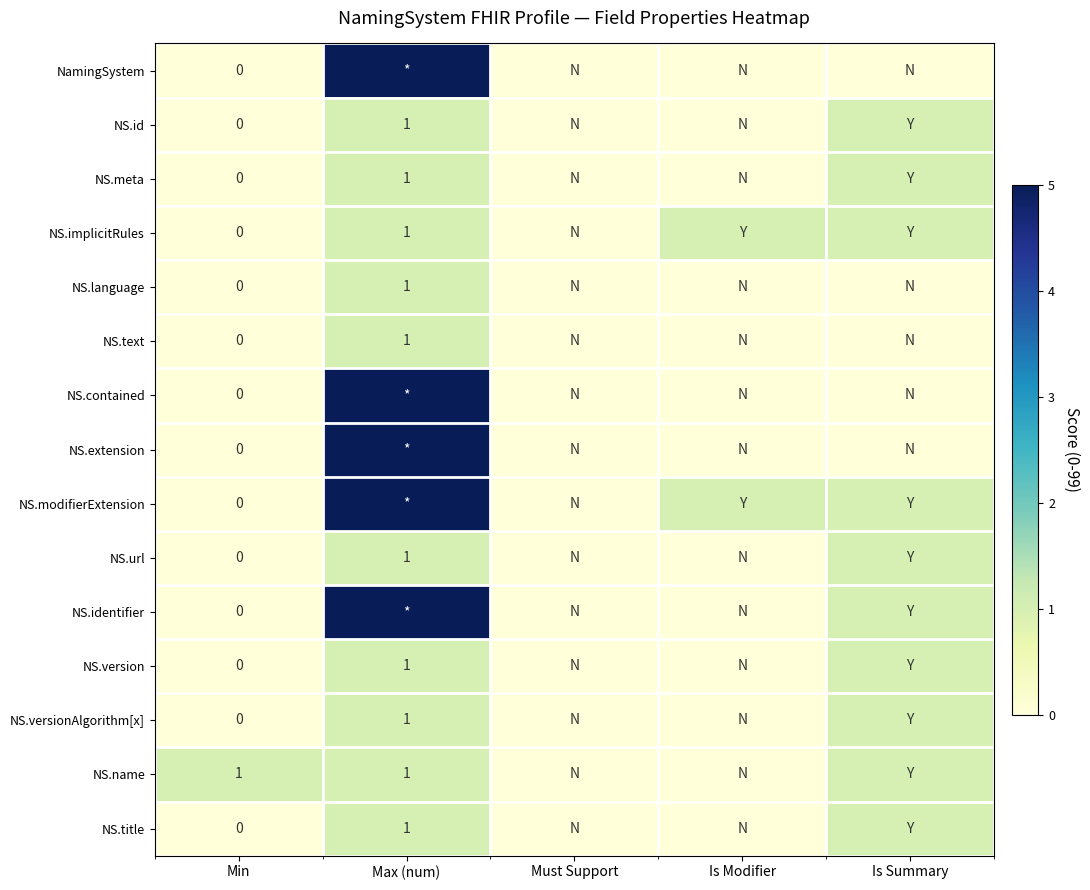

Which series changed the most between Max (num) and Is Summary?

NamingSystem